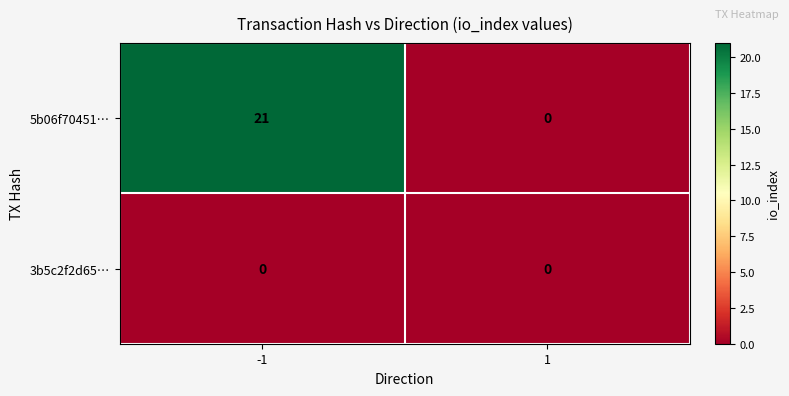

List the series in order of their overall mean, highest first.

5b06f70451…, 3b5c2f2d65…